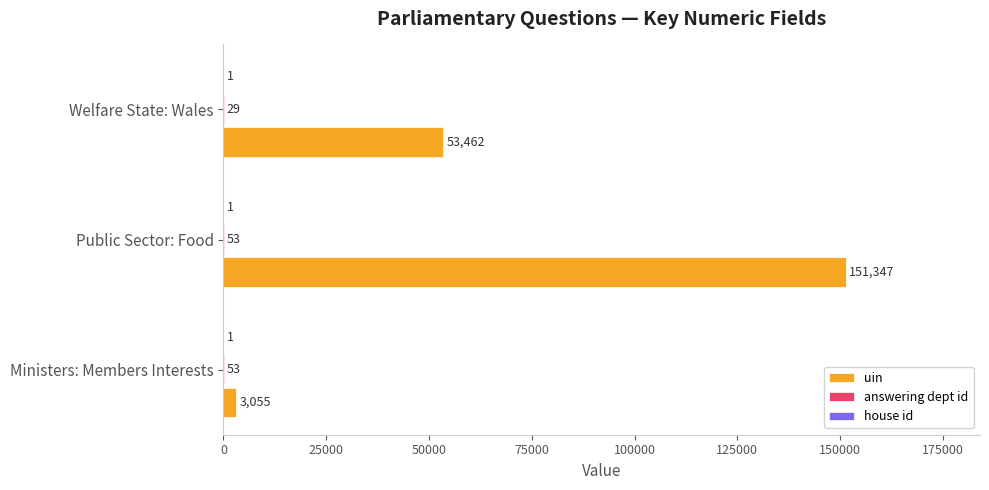

What is the sum of the uin values at Welfare State: Wales and Public Sector: Food?

204809